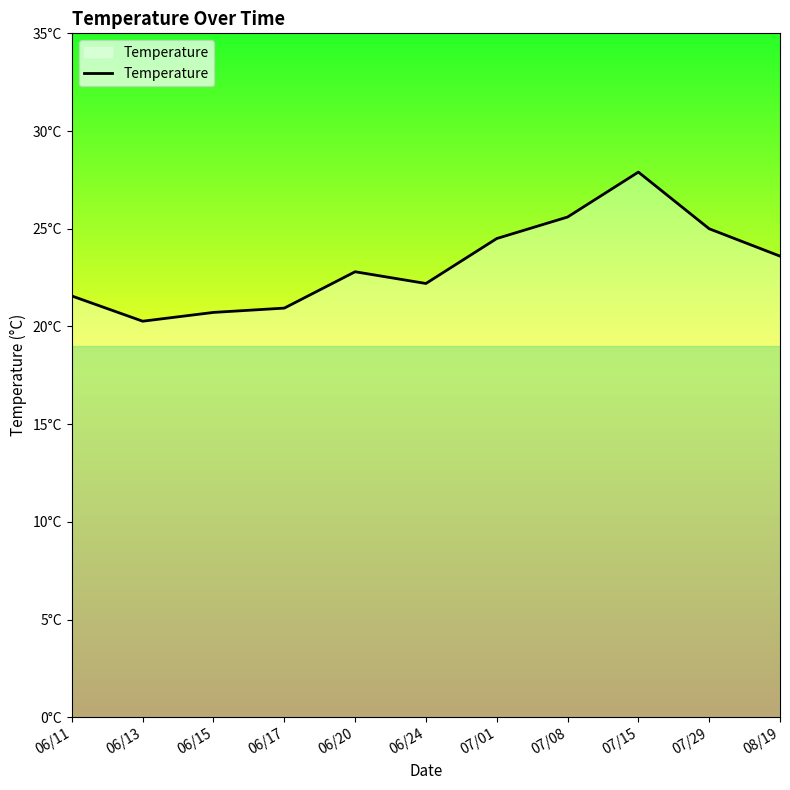

Does the chart have visible grid lines?

No